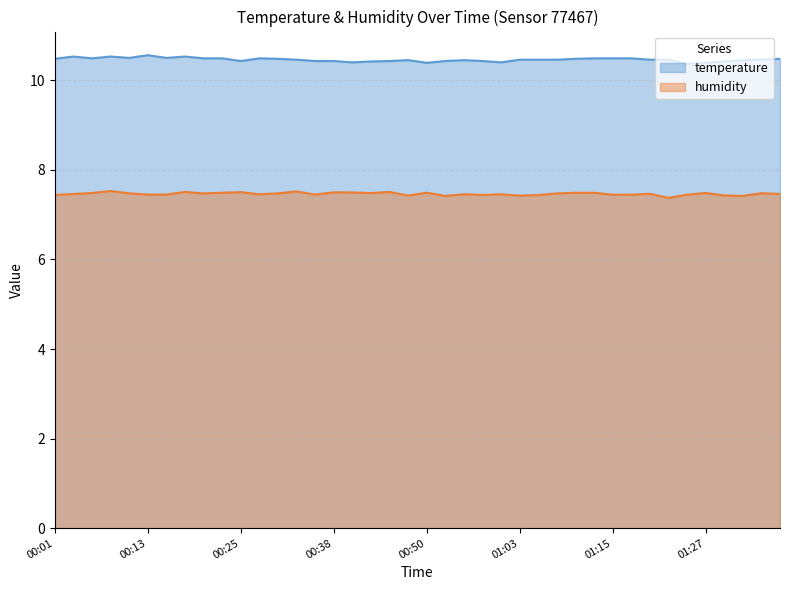

What is the difference between the maximum and minimum values in the temperature series?

0.2